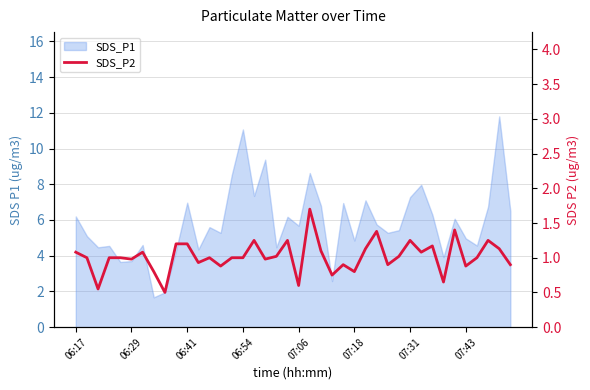

Count the number of values greater than 1.

18